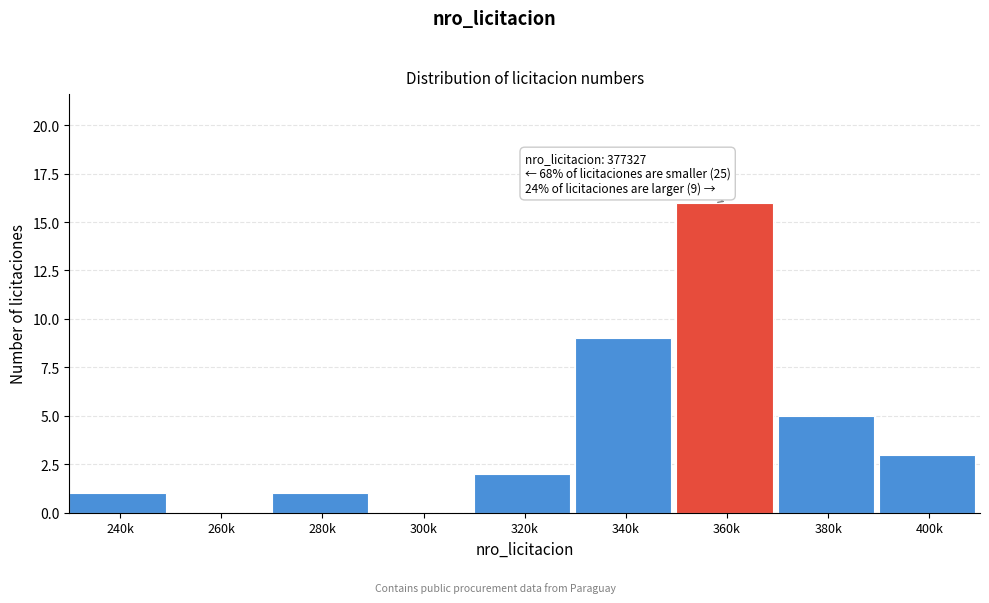

Reading left to right, what are all the values shown in this chart?

240k=1	260k=0	280k=1	300k=0	320k=2	340k=9	360k=16	380k=5	400k=3